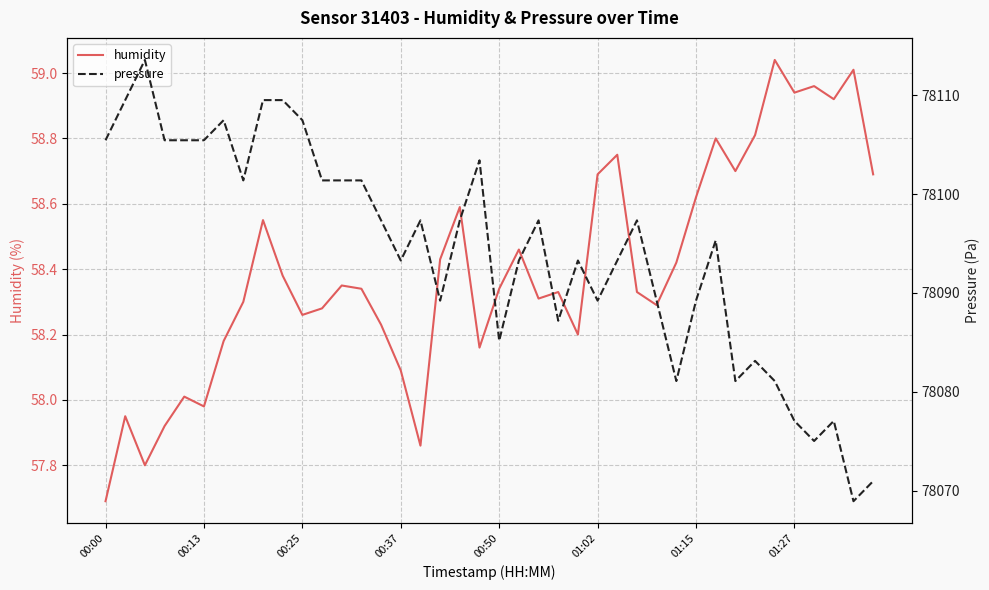

At how many categories does at least one series exceed 19787?

40